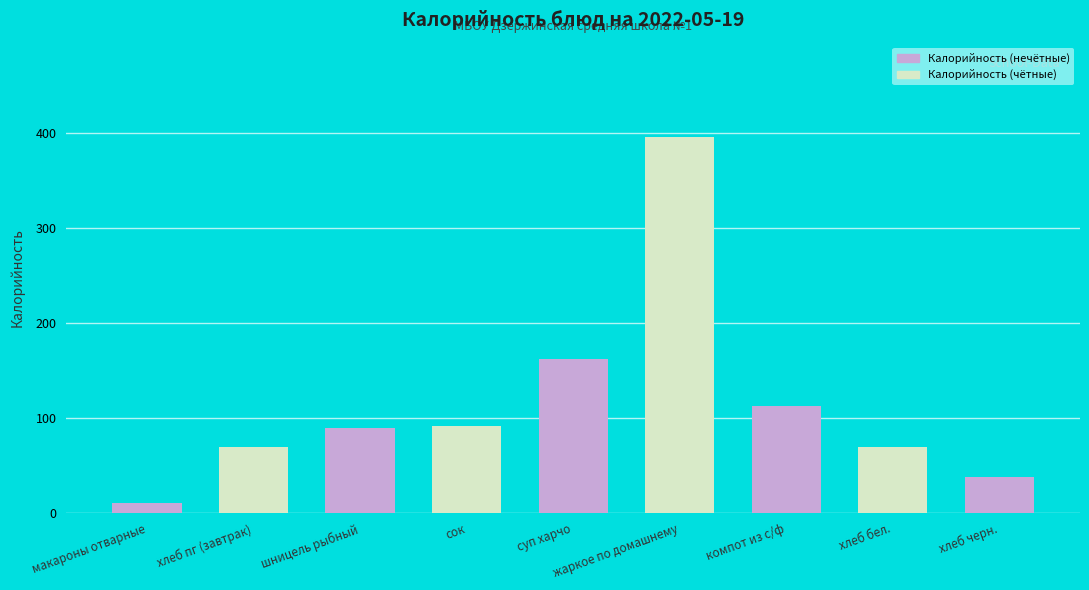

Are the bars grouped side by side (vs. stacked)?

No